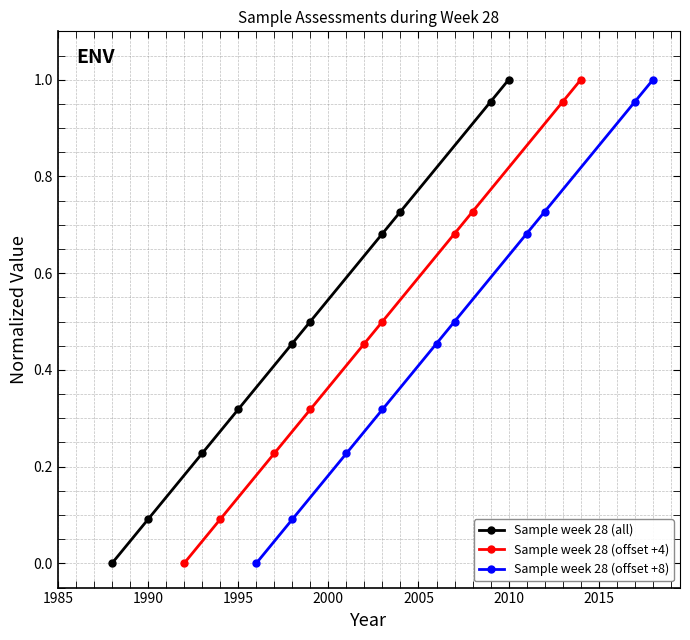

True or false: Sample week 28 (all) has more than 0 interior local peaks.

False